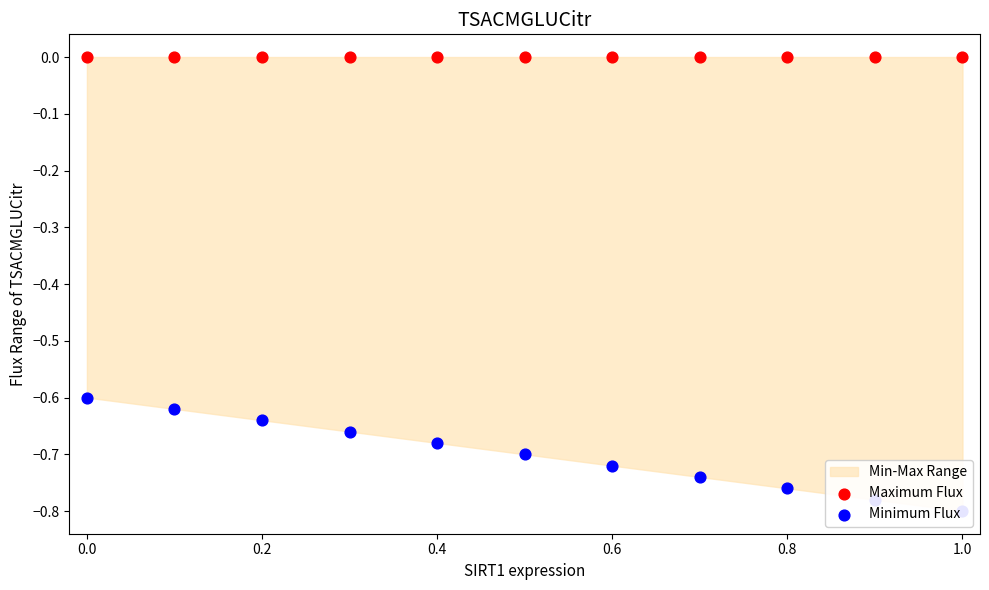

Is the value of Maximum Flux at 7 greater than the value of Minimum Flux at 1.0?

Yes